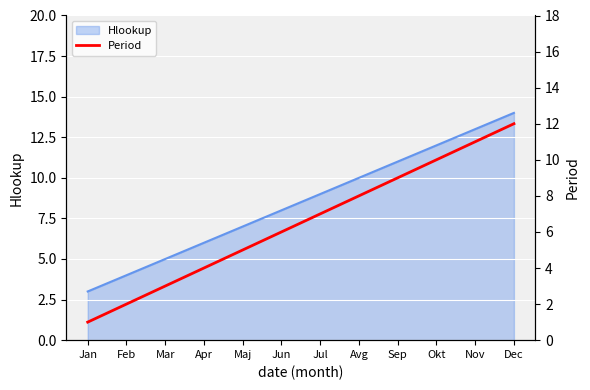

Which label corresponds to the largest value in the chart?

Dec